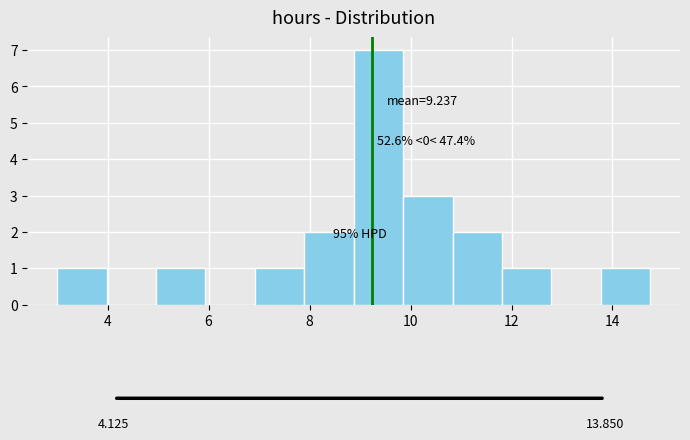

Over which range of the x-axis is the bar tallest?

8.8 to 9.8